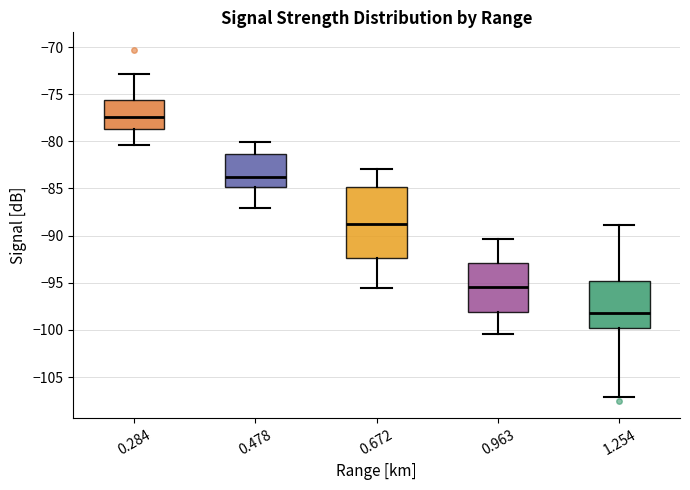

Reading left to right, transcribe this box plot: for each box, give where its median line is, the range the box spans, and where its two whiskers end, as read against the y-axis. The values are not printed on the chart, so give them approximately, as read against the axis.

0.284: median -77.5, box -78.5 to -75.5, whiskers -80.5 to -73.0
0.478: median -83.5, box -85.0 to -81.5, whiskers -87.0 to -80.0
0.672: median -89.0, box -92.5 to -85.0, whiskers -95.5 to -83.0
0.963: median -95.5, box -98.0 to -93.0, whiskers -100.5 to -90.5
1.254: median -98.0, box -100.0 to -95.0, whiskers -107.0 to -89.0